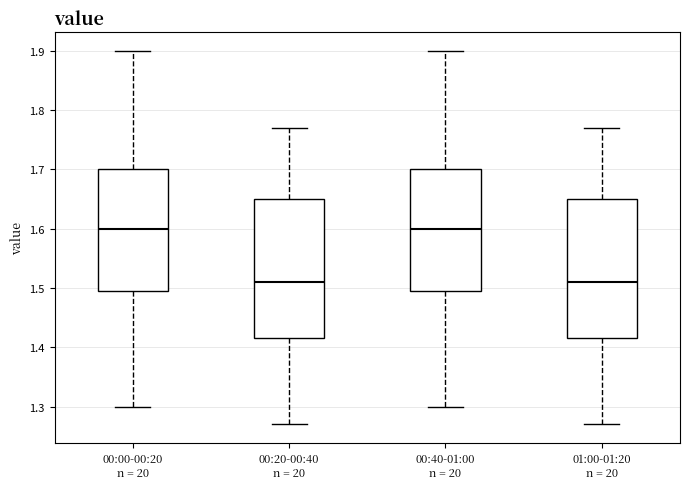

Reading left to right, transcribe this box plot: for each box, give where its median line is, the range the box spans, and where its two whiskers end, as read against the y-axis. The values are not printed on the chart, so give them approximately, as read against the axis.

00:00-00:20 n = 20: median 1.60, box 1.50 to 1.70, whiskers 1.30 to 1.90
00:20-00:40 n = 20: median 1.51, box 1.42 to 1.65, whiskers 1.27 to 1.77
00:40-01:00 n = 20: median 1.60, box 1.50 to 1.70, whiskers 1.30 to 1.90
01:00-01:20 n = 20: median 1.51, box 1.42 to 1.65, whiskers 1.27 to 1.77